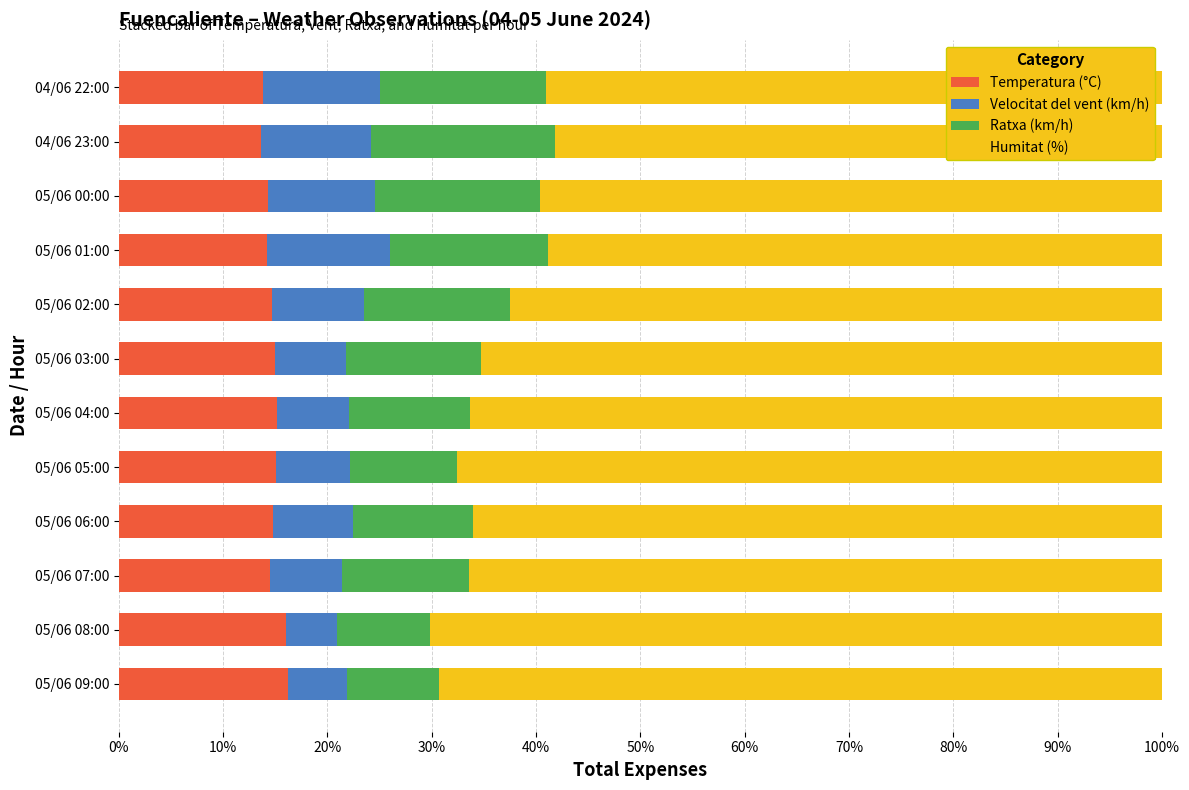

What is the maximum value for Temperatura (°C)?

16.2